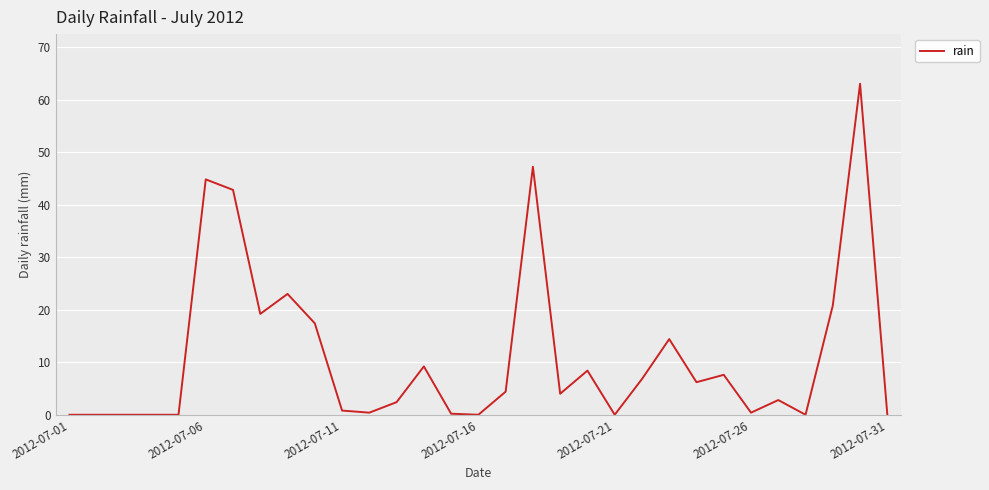

What is the difference between the maximum and minimum values?

63.0